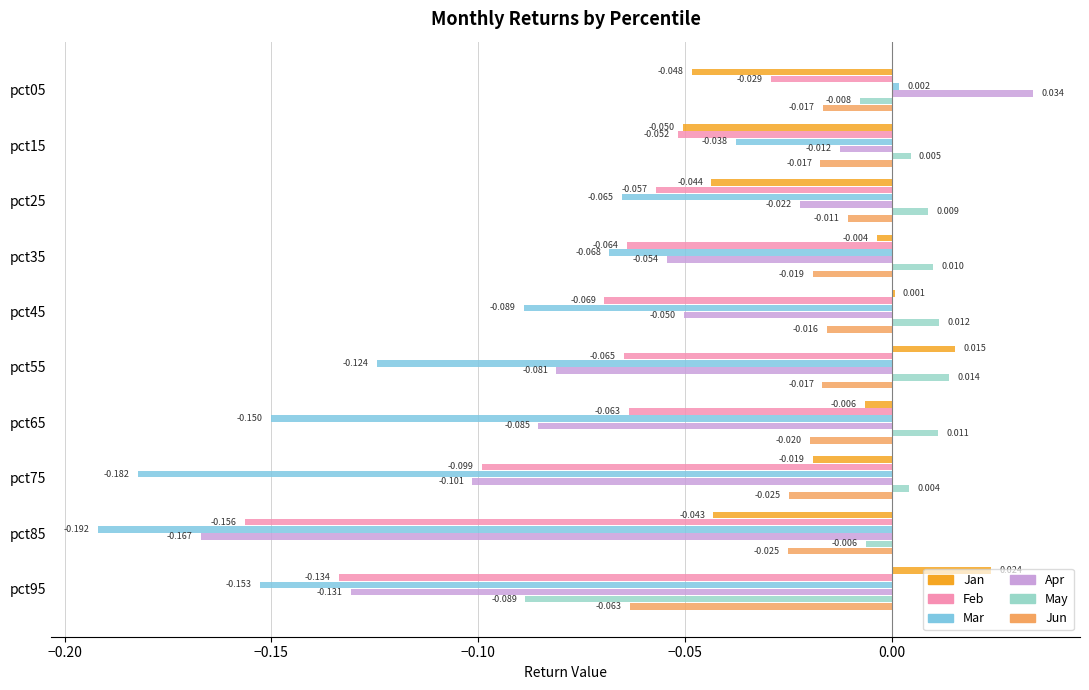

Is the value of Feb at pct45 greater than the value of Jun at pct15?

No